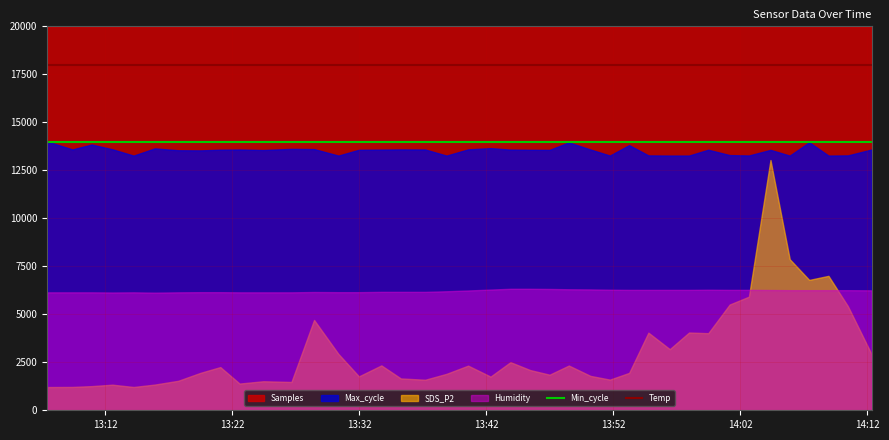

What is the minimum value for Min_cycle?

14000